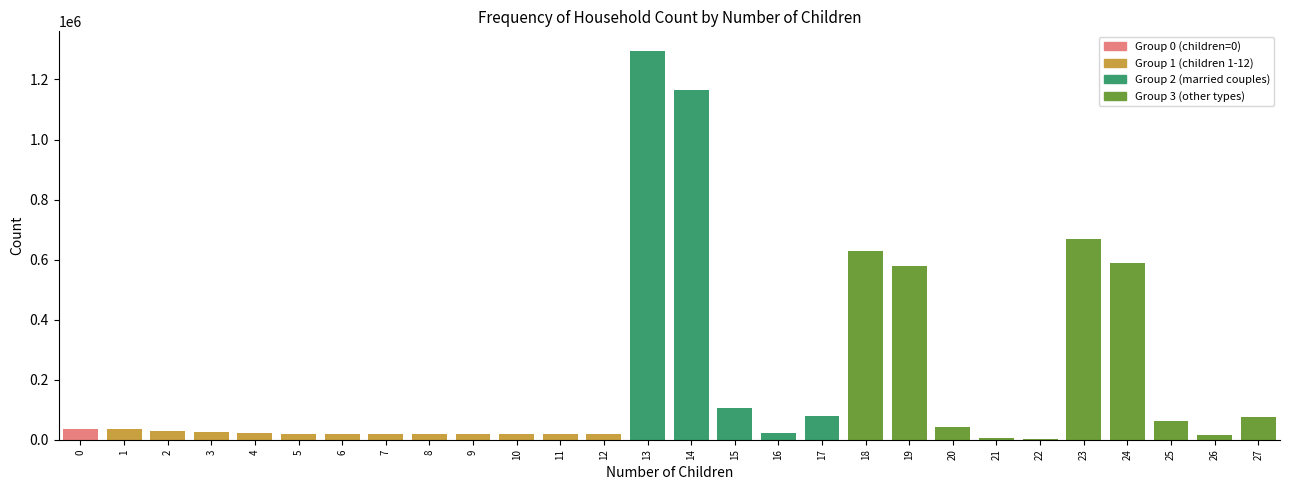

Is it true that the value at 25 is 63207?

True